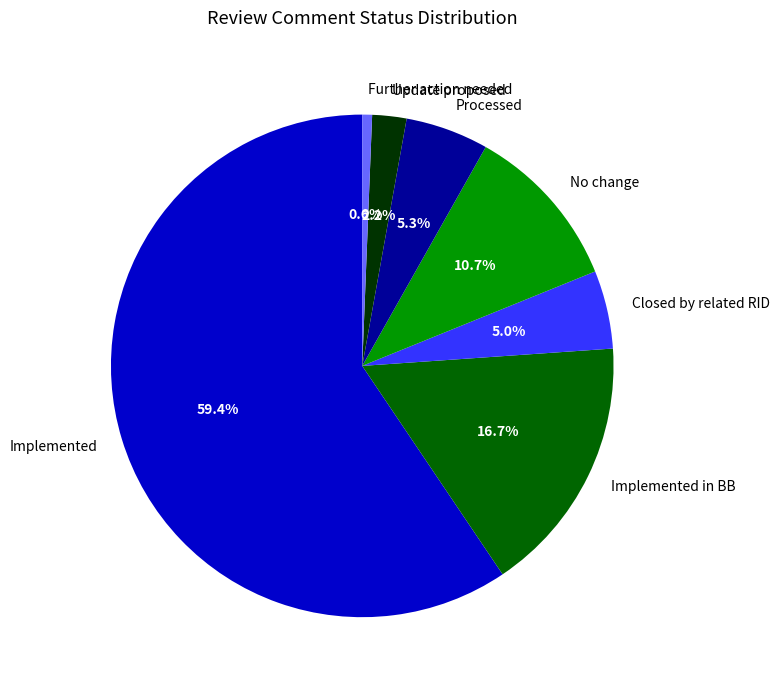

Which slice is the largest?

Implemented